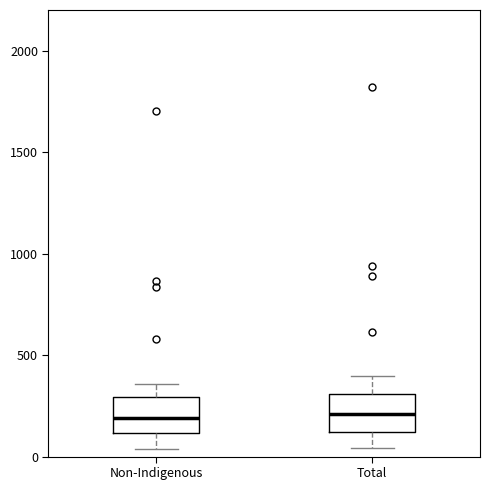

Reading left to right, transcribe this box plot: for each box, give where its median line is, the range the box spans, and where its two whiskers end, as read against the y-axis. The values are not printed on the chart, so give them approximately, as read against the axis.

Non-Indigenous: median 200, box 100 to 300, whiskers 50 to 350
Total: median 200, box 100 to 300, whiskers 50 to 400